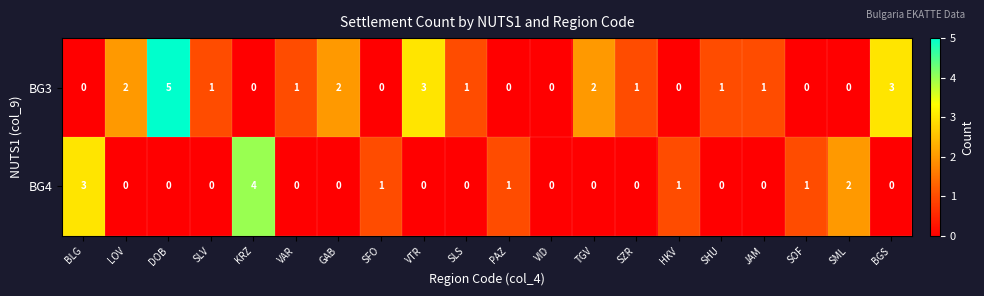

How many distinct data groups are displayed?

2